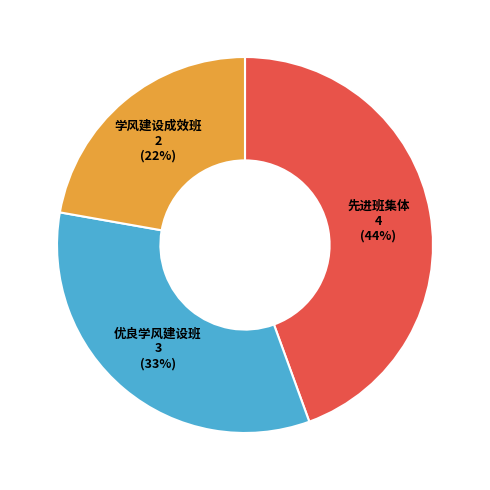

To the nearest percent, what is the difference between the largest and smallest slice percentages?

22%